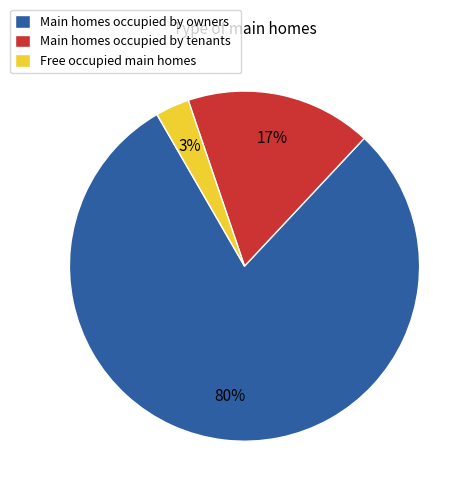

True or false: Main homes occupied by tenants accounts for 7% of the total.

False